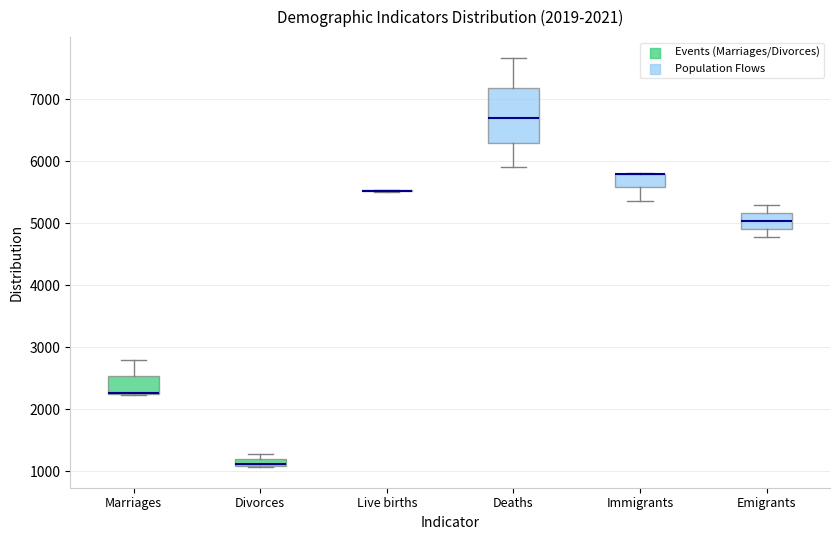

Where does the median line of the box for Emigrants sit on the y-axis? The values are not printed on the chart, so give them approximately, as read against the axis.

5000